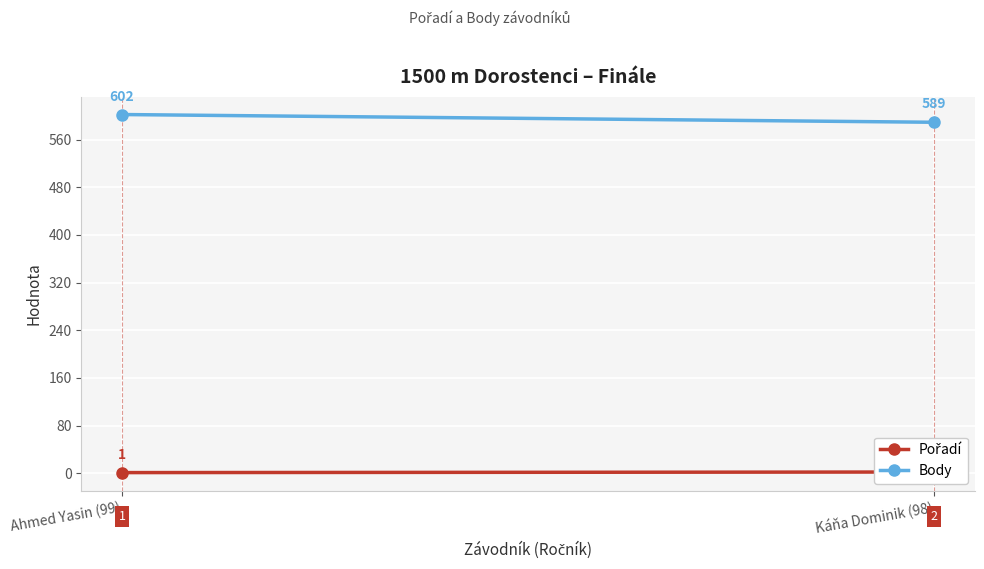

What is the difference between the Body values at Ahmed Yasin (99) and Káňa Dominik (98)?

13